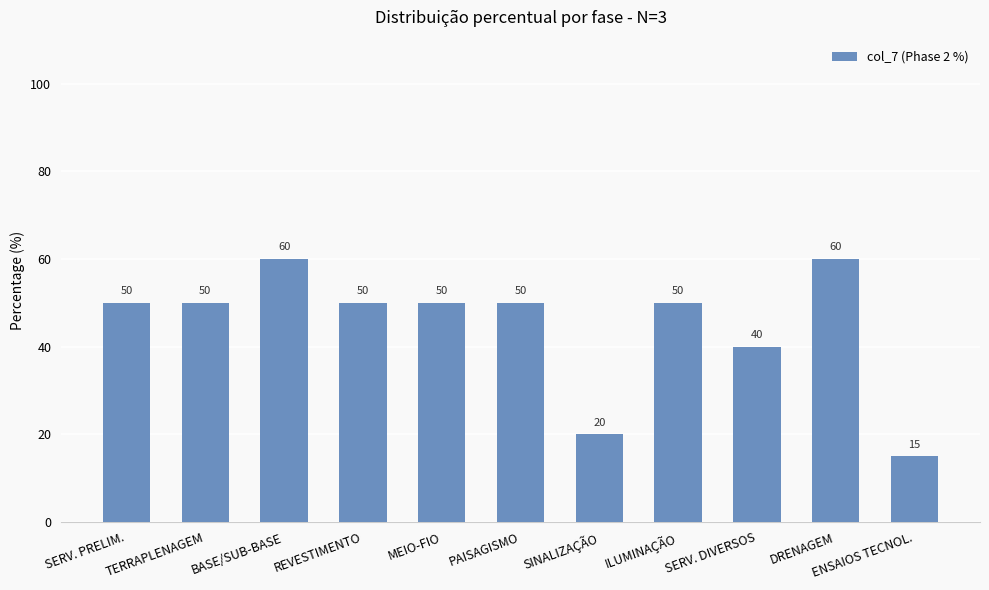

What is the difference between the maximum and minimum values?

45